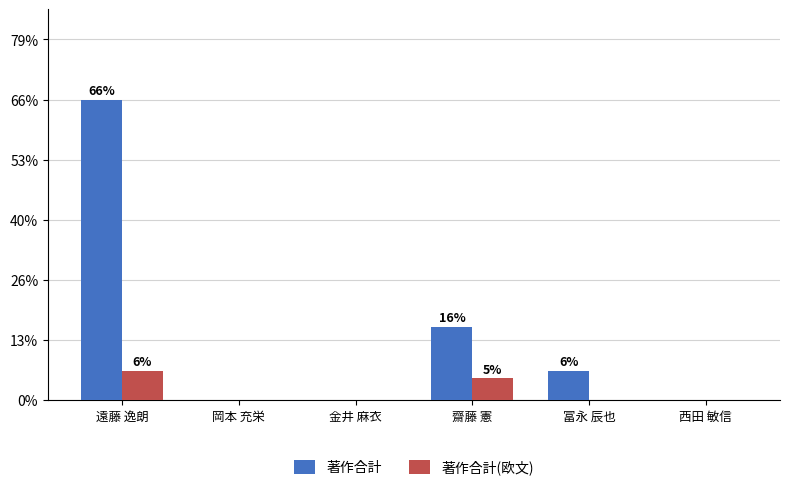

The 著作合計(欧文) series shows 0 at 金井 麻衣. True or false?

True